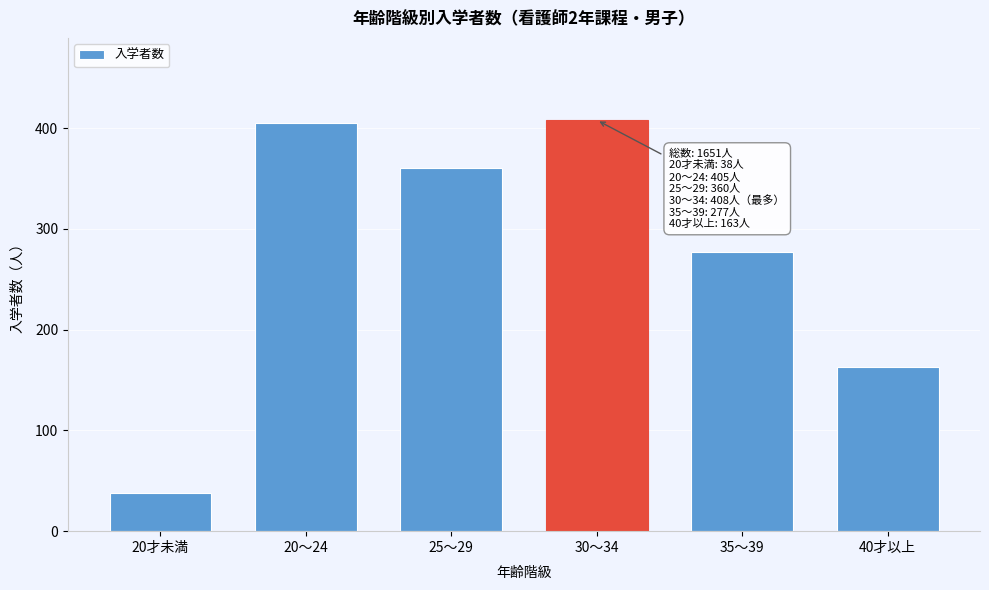

Reading left to right, what are all the values shown in this chart?

20才未満=38	20～24=405	25～29=360	30～34=408	35～39=277	40才以上=163